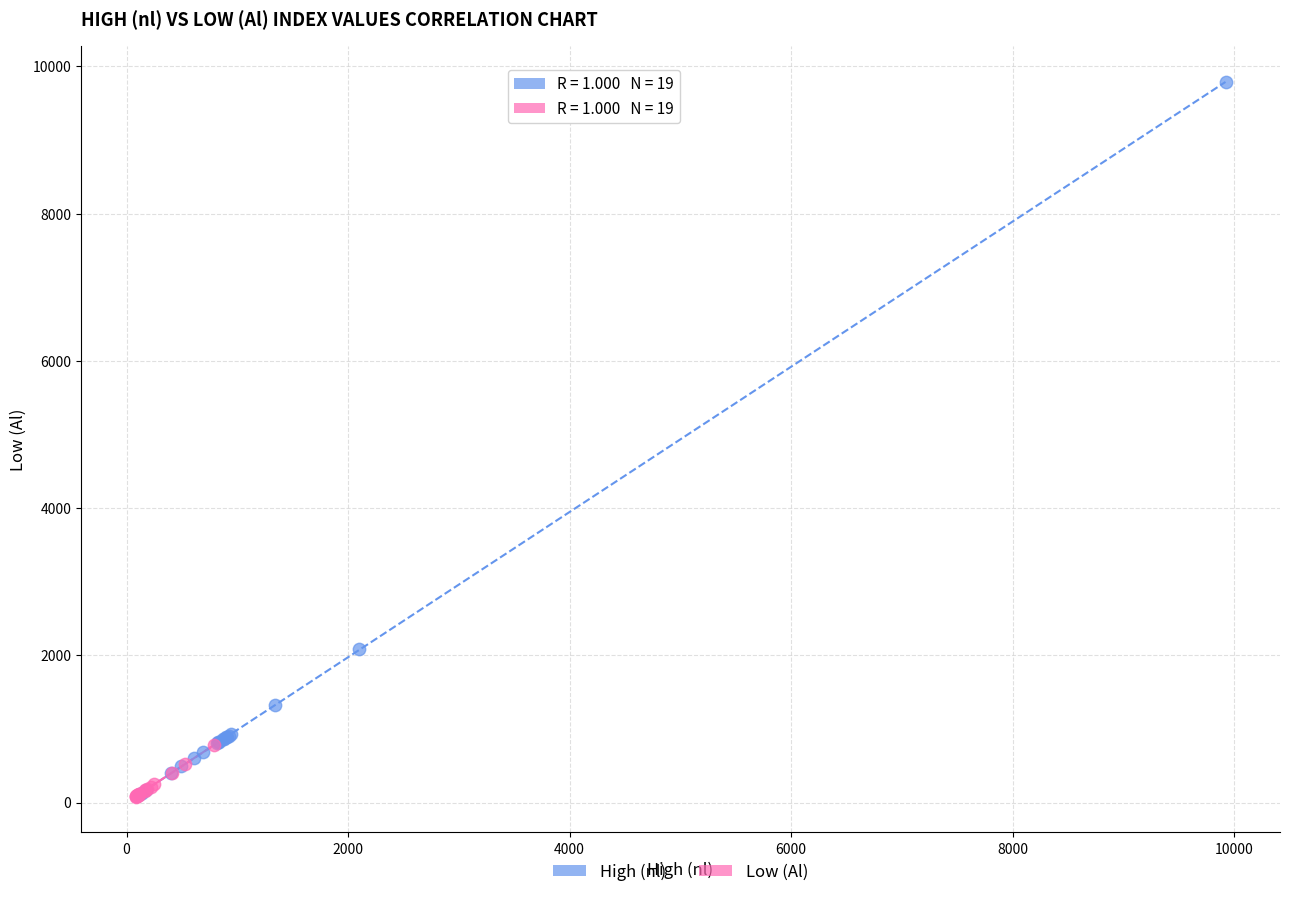

Which series has the largest Y range (max minus min)?

High (nl)